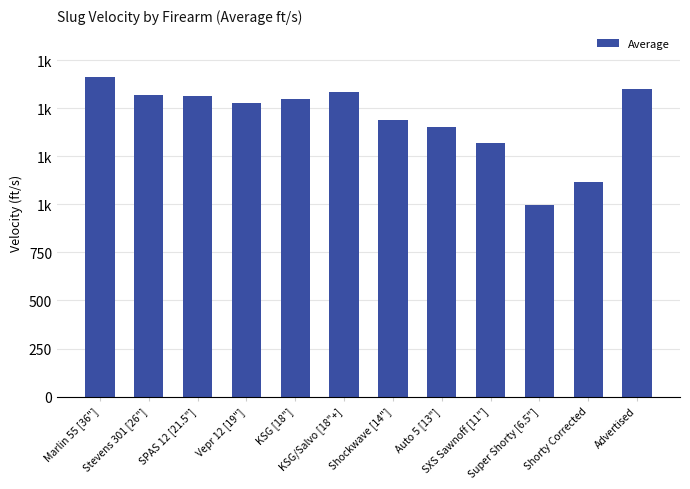

List the labels in order of value, largest first.

Marlin 55 [36"], Advertised, KSG/Salvo [18"+], Stevens 301 [26"], SPAS 12 [21.5"], KSG [18"], Vepr 12 [19"], Shockwave [14"], Auto 5 [13"], SXS Sawnoff [11"], Shorty Corrected, Super Shorty [6.5"]